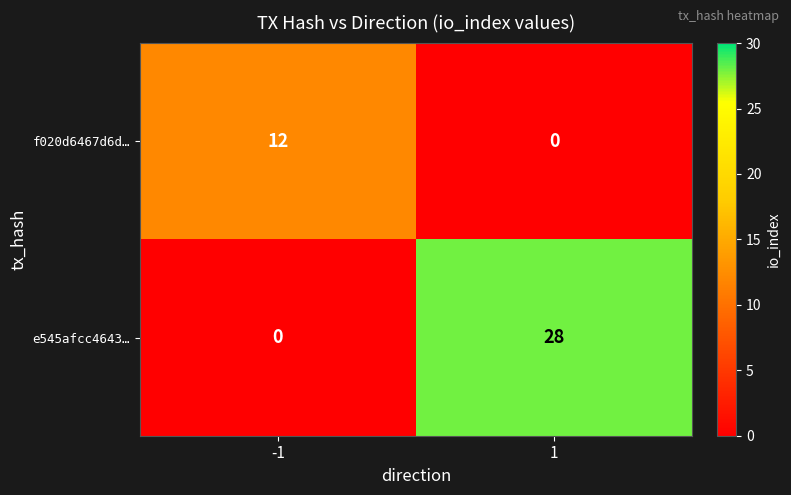

How many values in the e545afcc4643… series are below 28?

1